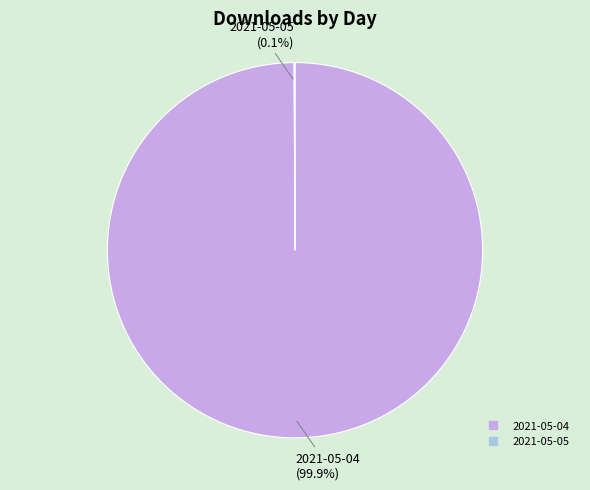

Which slice is the largest?

2021-05-04